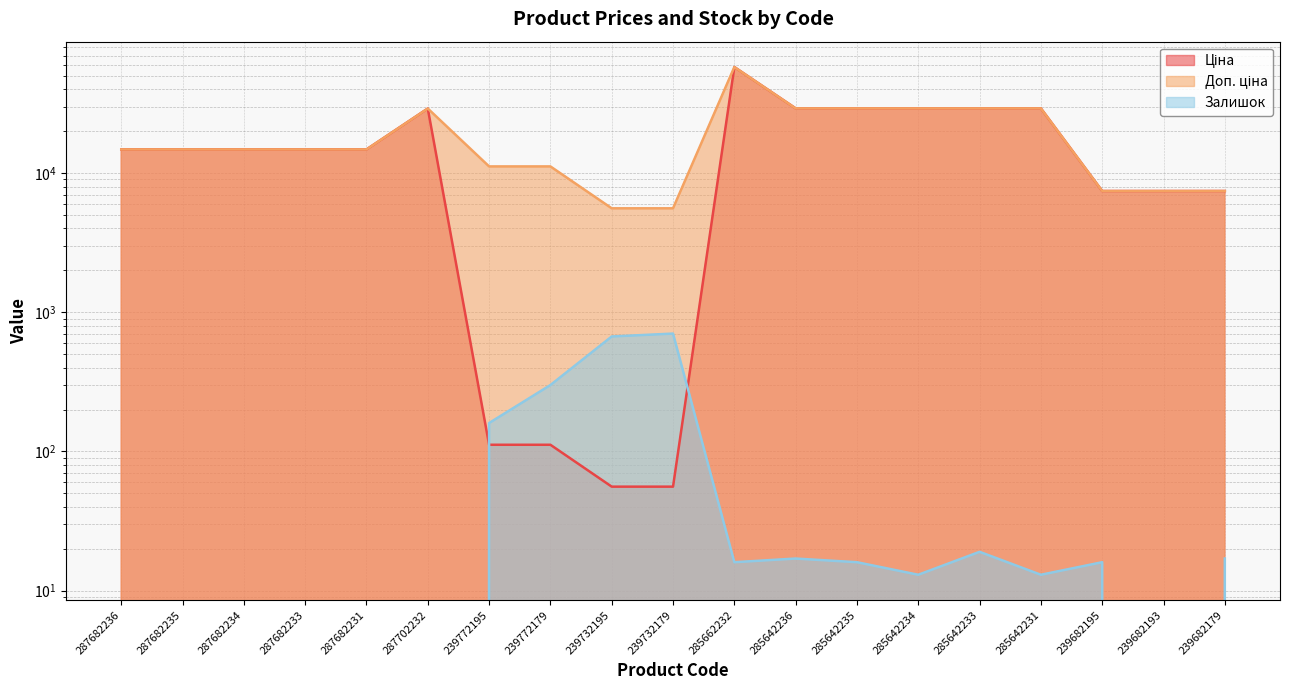

How many values in the Залишок series exceed 16?

7